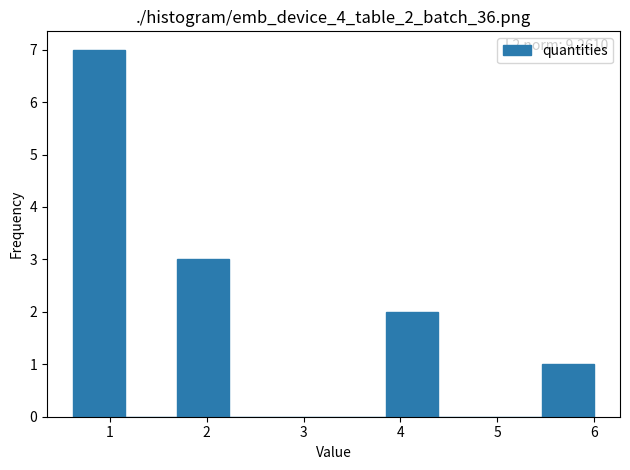

Which range on the x-axis has the tallest bar?

0.6 to 1.2